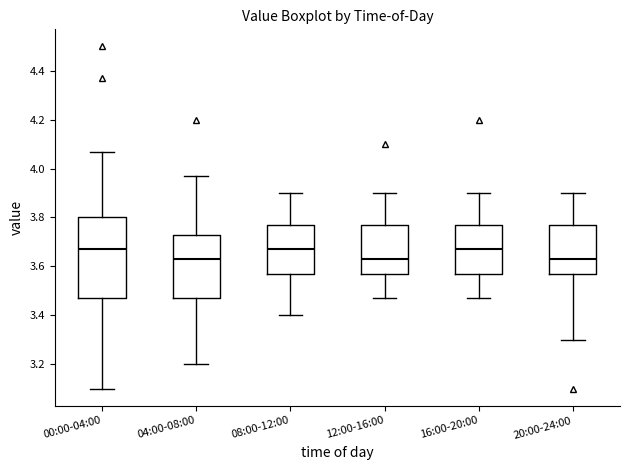

Comparing the boxes themselves (not the whiskers), which one is the tallest?

00:00-04:00